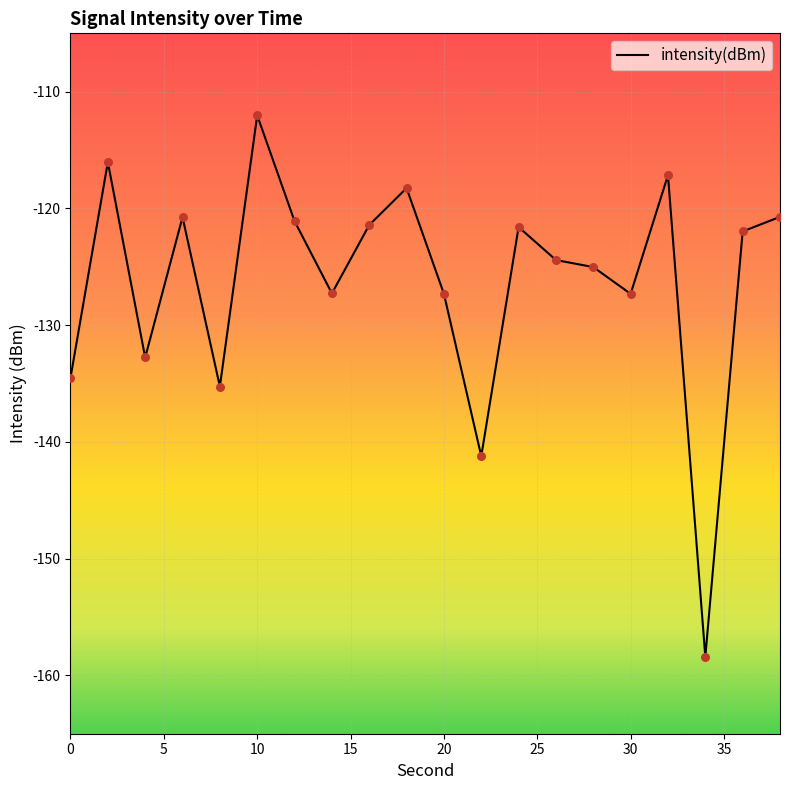

What is the maximum value shown in the chart?

-112.0